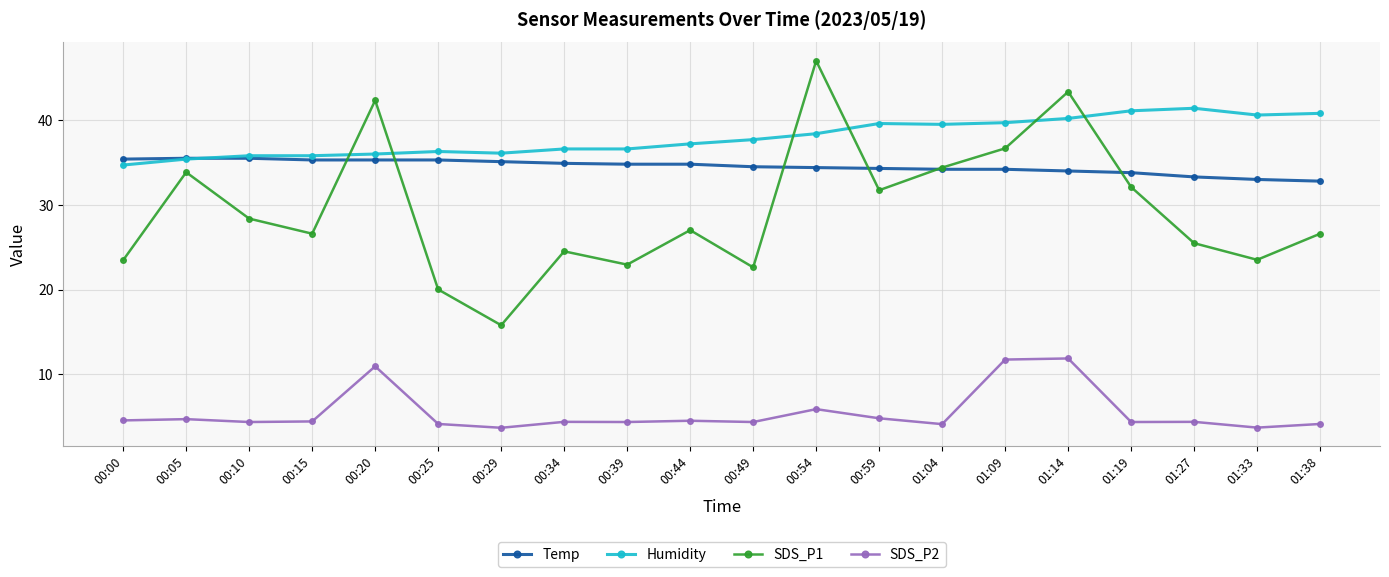

How many data points does each series have?

20